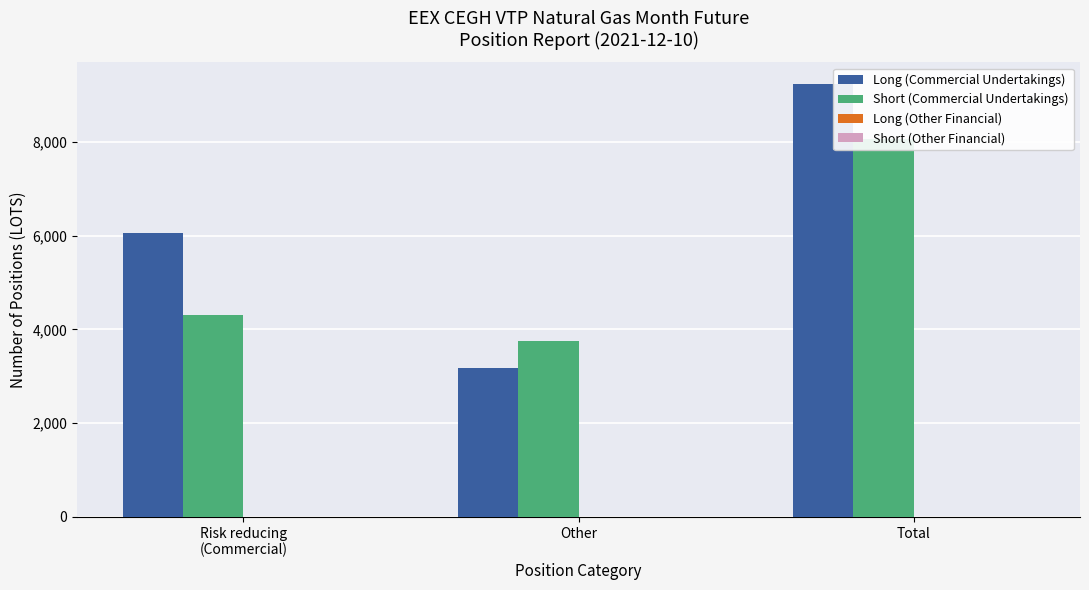

Which series has the largest total across all categories?

Long (Commercial Undertakings)